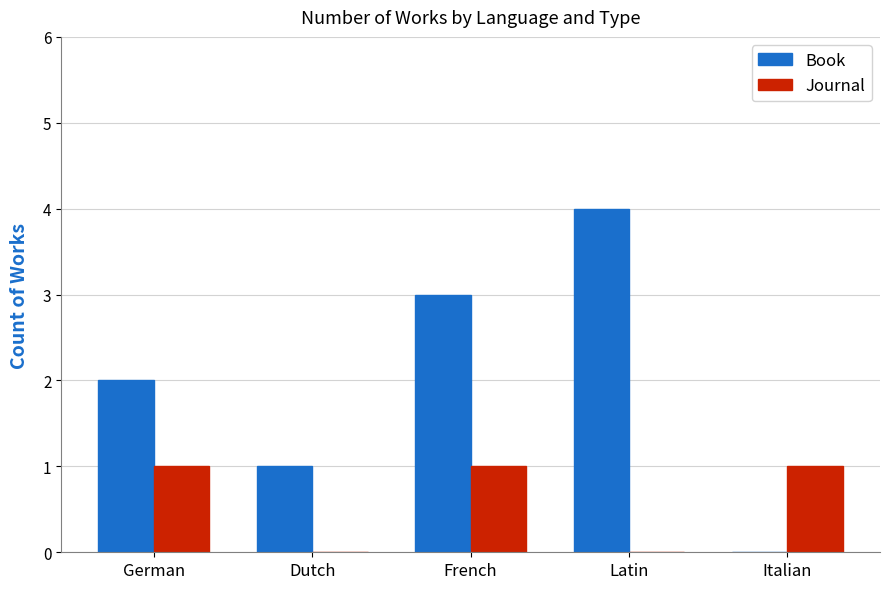

Count the Journal values in the range 0 to 1.

5